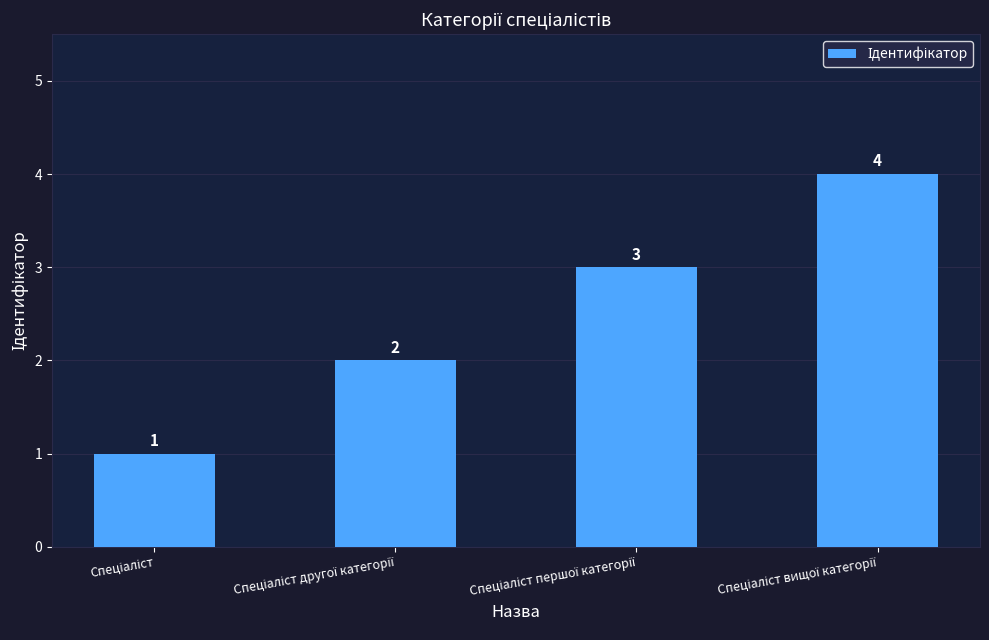

How many values are between 2 and 4?

3